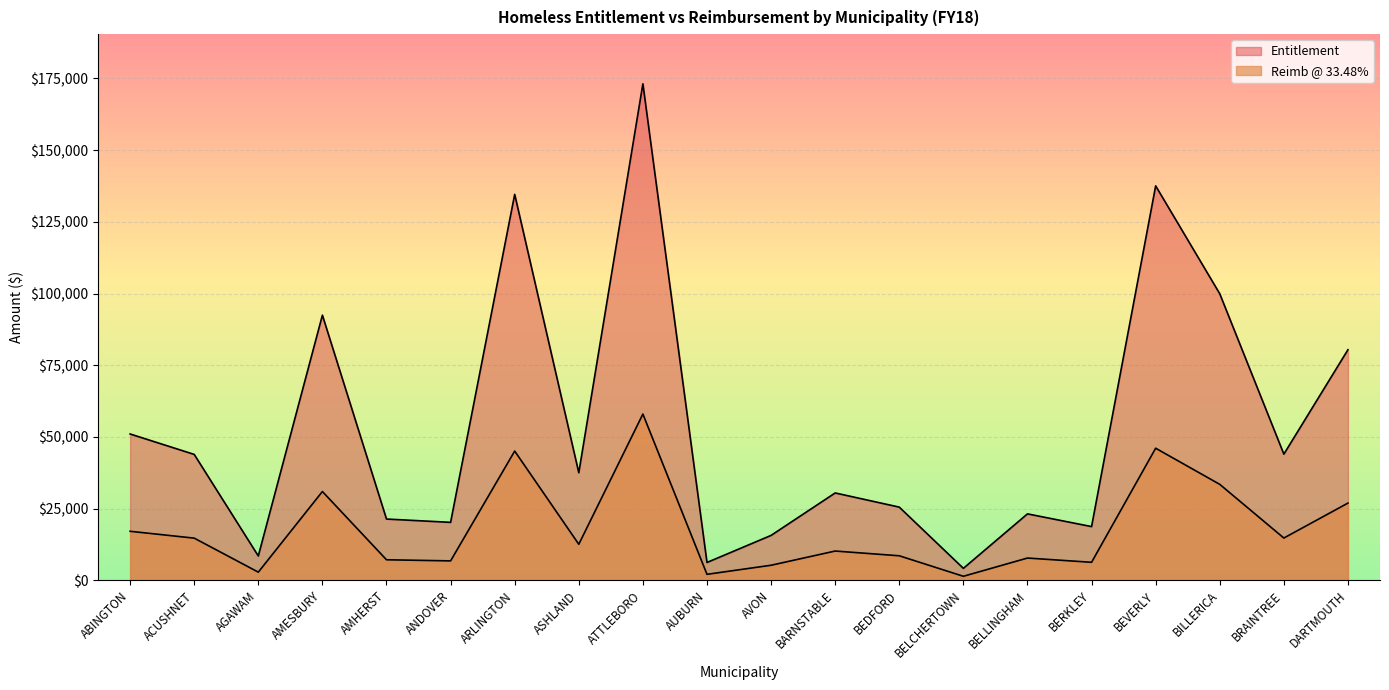

What is the value of the Reimb @ 33.48% point at the 10th from the left?

2079.0